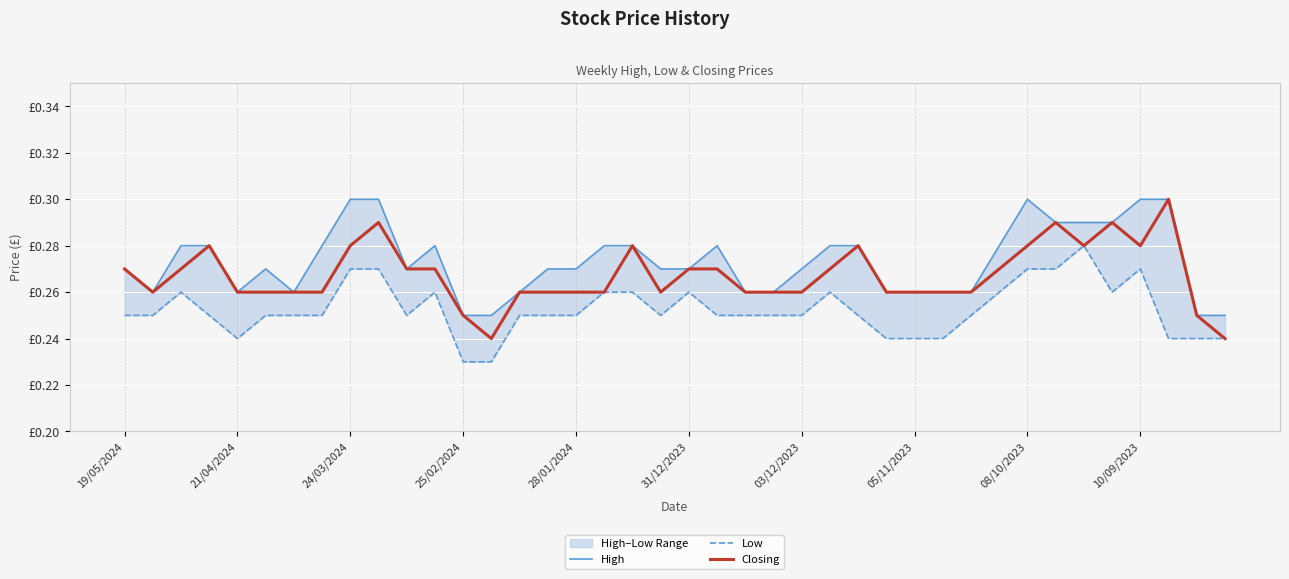

True or false: Low has more than 0 interior local peaks.

True